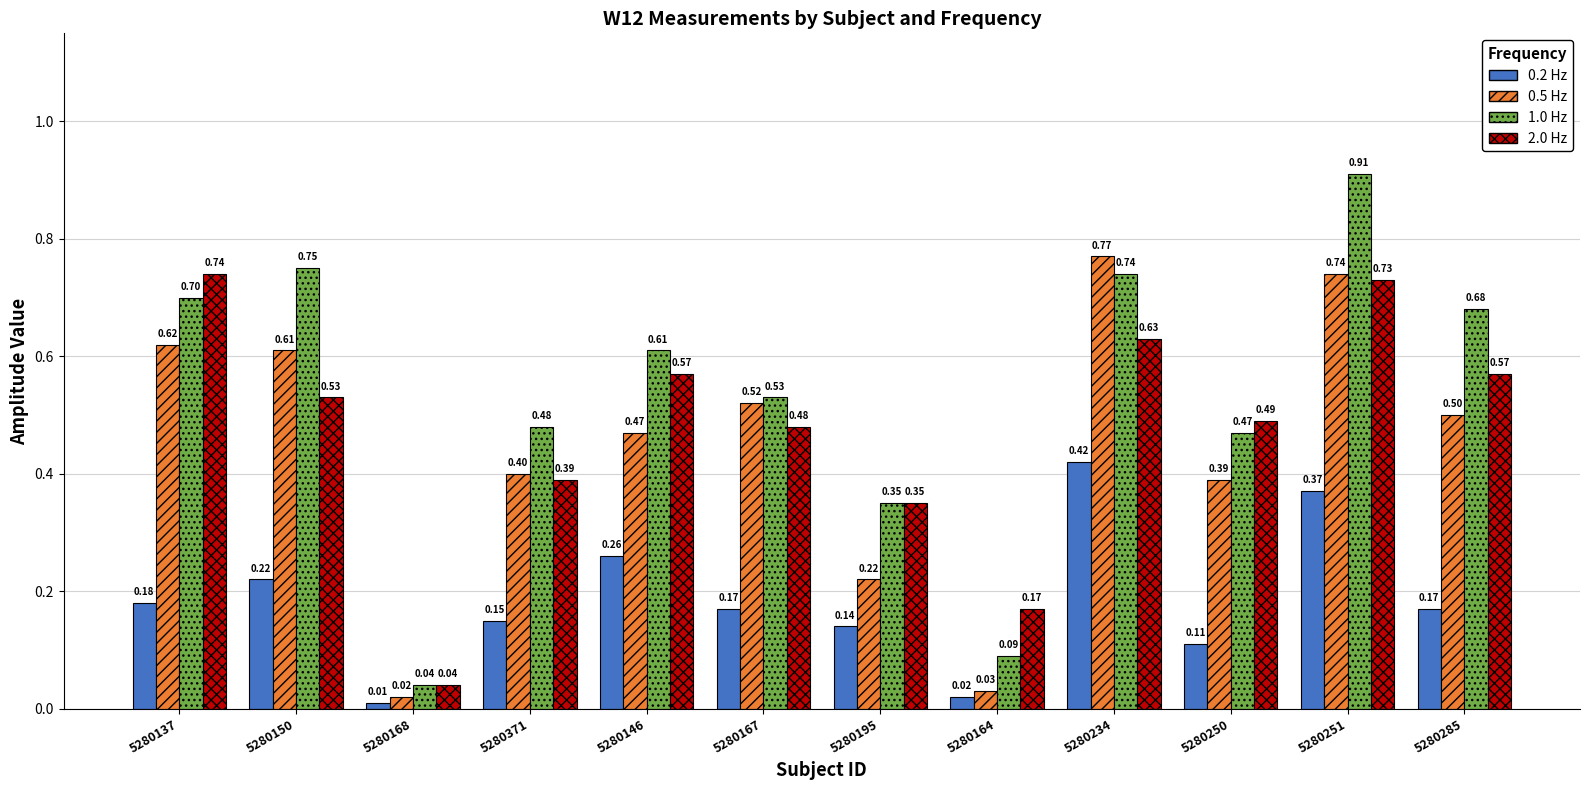

Rank the categories by 1.0 Hz value from lowest to highest.

5280168, 5280164, 5280195, 5280250, 5280371, 5280167, 5280146, 5280285, 5280137, 5280234, 5280150, 5280251